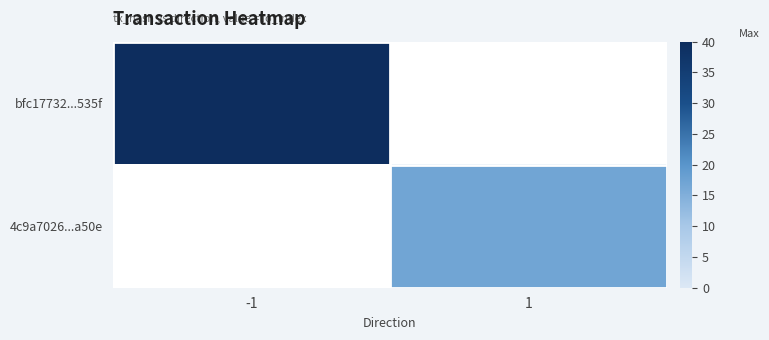

At which category does the chart reach its minimum across all series?

1